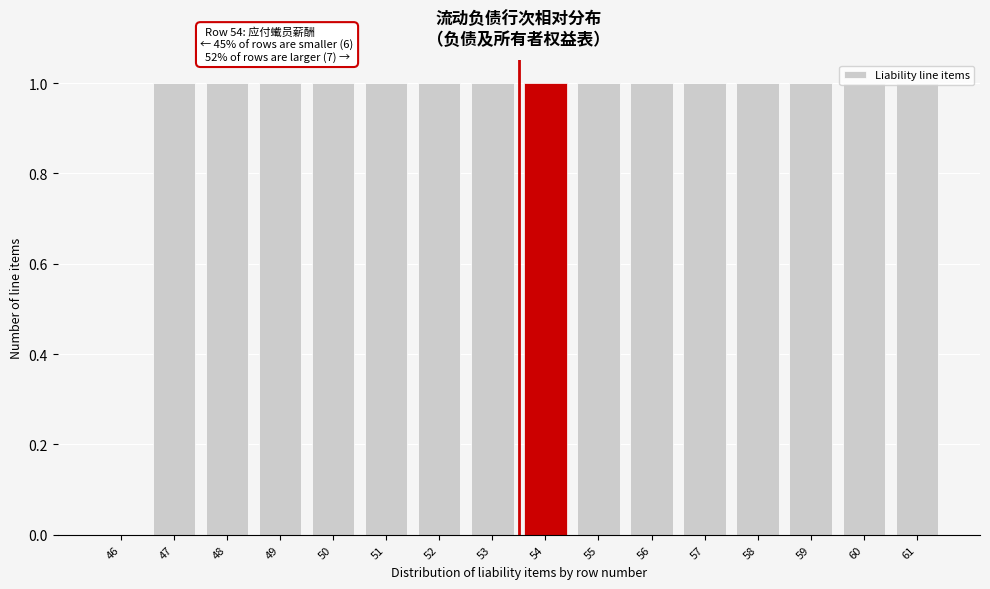

What is the sum of all values?

15